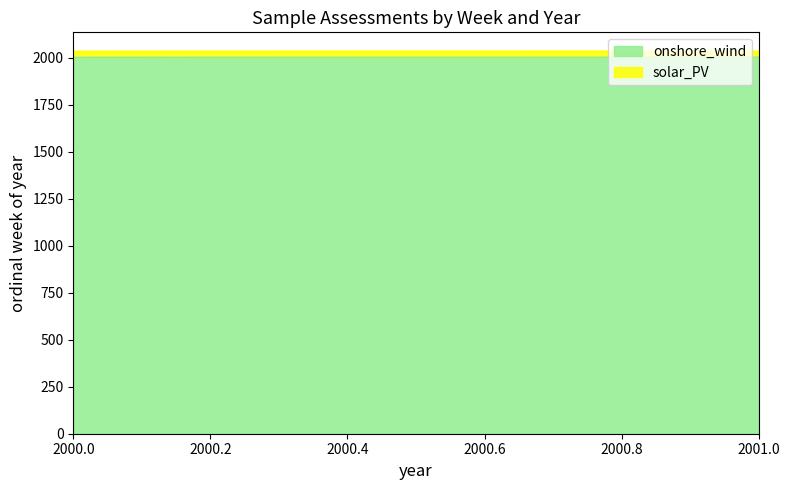

What is the minimum value shown in the chart?

2000